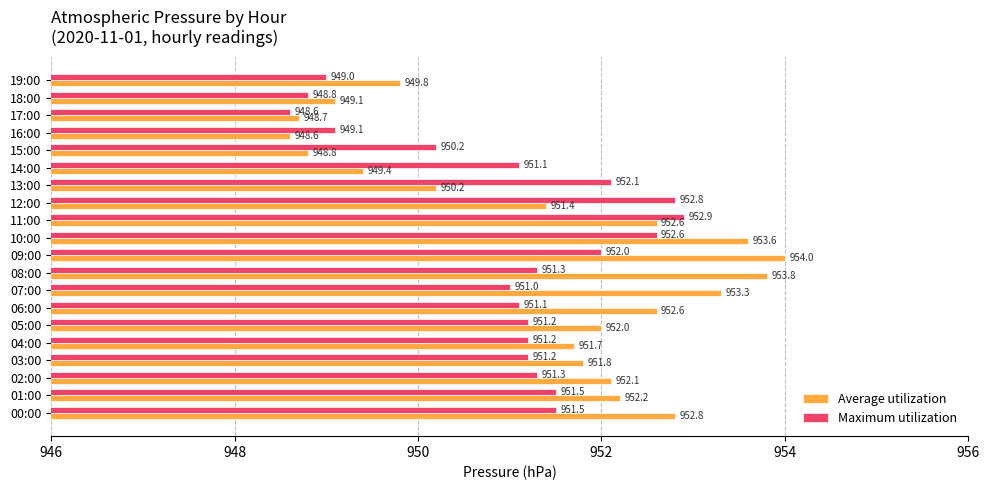

Is the value of Maximum utilization at 17:00 greater than the value of Average utilization at 11:00?

No